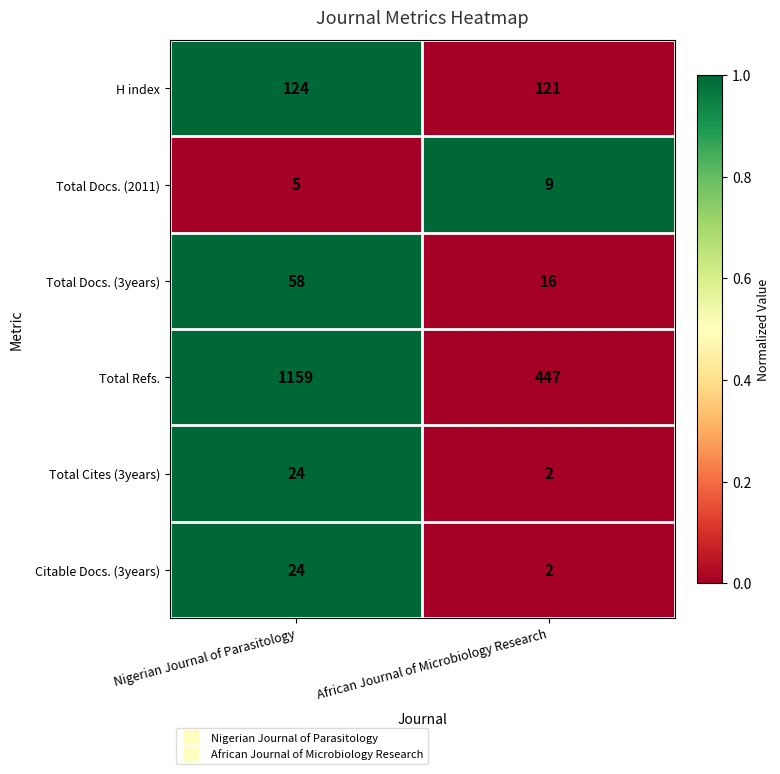

The Total Docs. (3years) series shows 58 at Nigerian Journal of Parasitology. True or false?

True